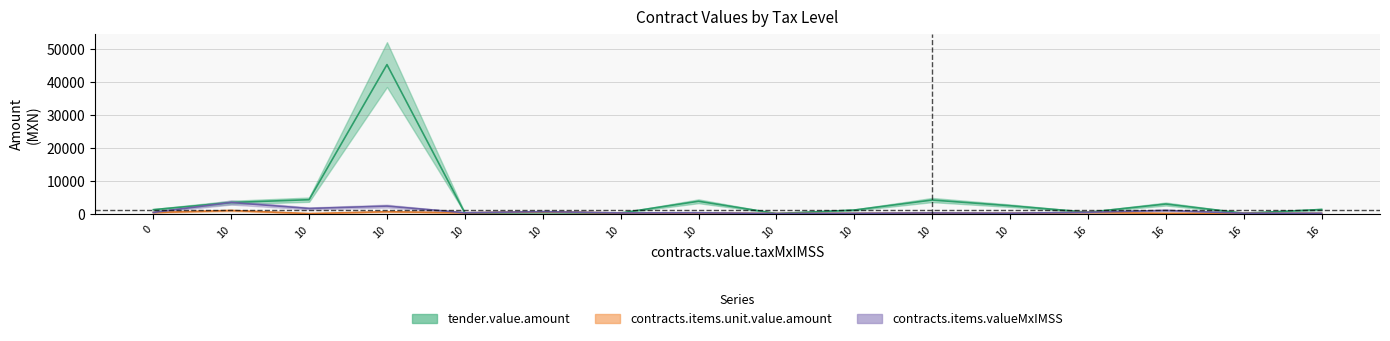

True or false: contracts.items.valueMxIMSS and contracts.items.unit.value.amount cross at least once.

False